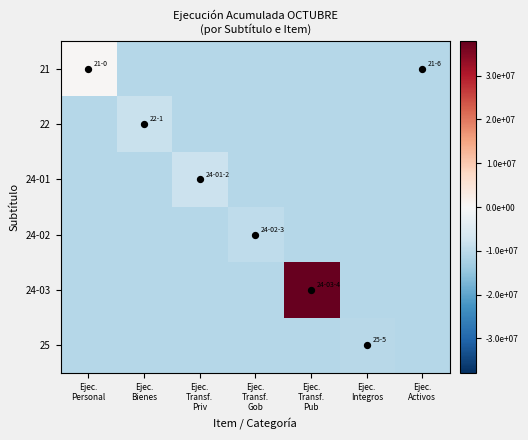

Which has a higher value, Ejec.
Transf.
Priv or Ejec.
Transf.
Gob?

Ejec.
Transf.
Priv